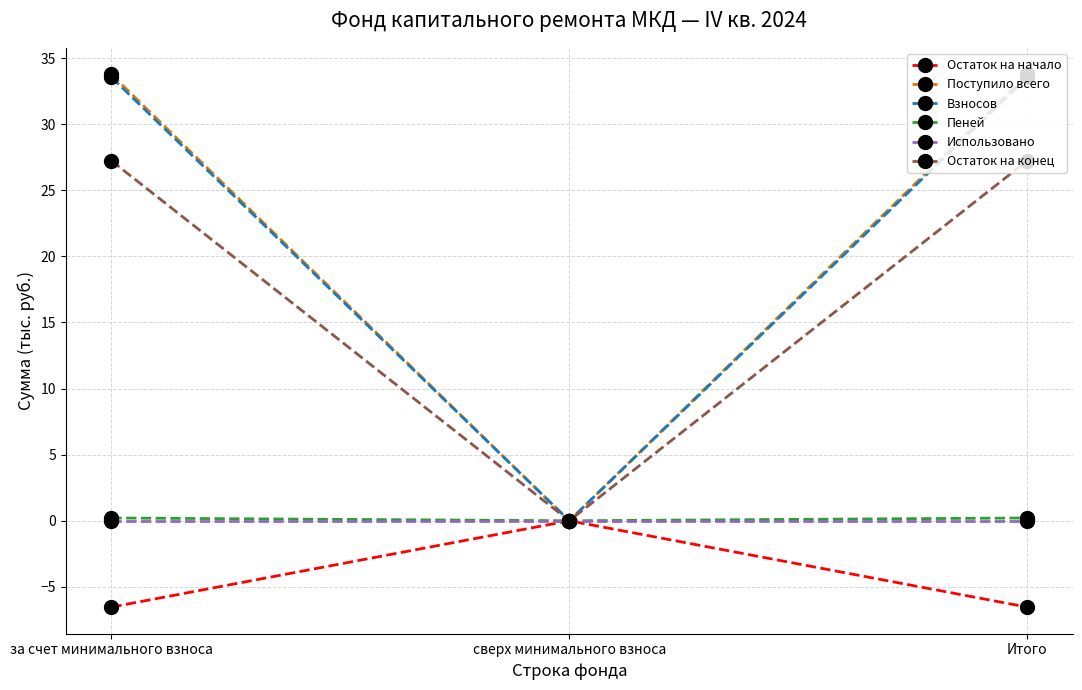

How many values in the Остаток на начало series exceed -6?

1